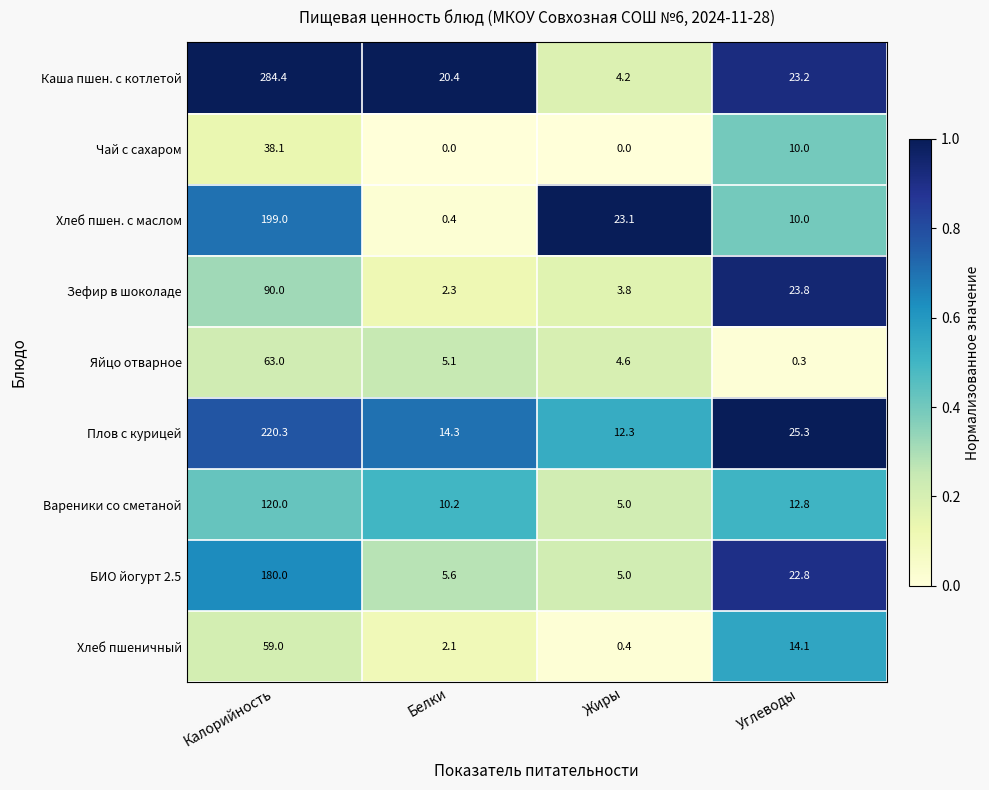

What is the difference between the second highest and minimum values in the Хлеб пшен. с маслом series?

22.7